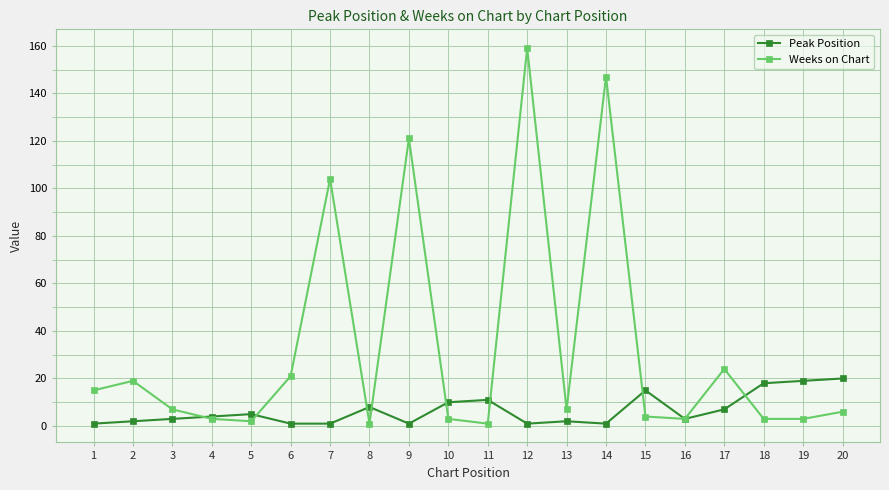

True or false: Peak Position has more than 2 interior local peaks.

True